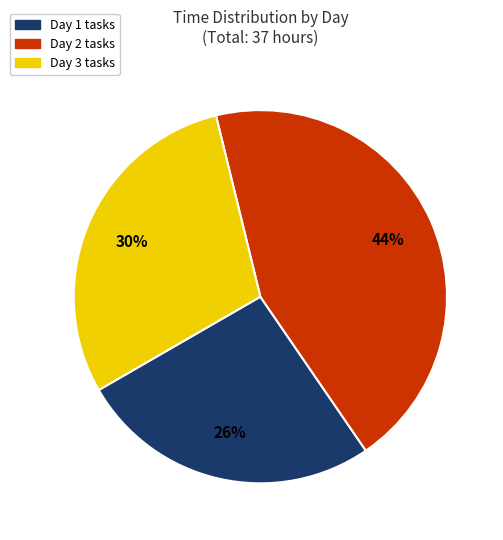

To the nearest percent, what is the difference between the largest and smallest slice percentages?

18%